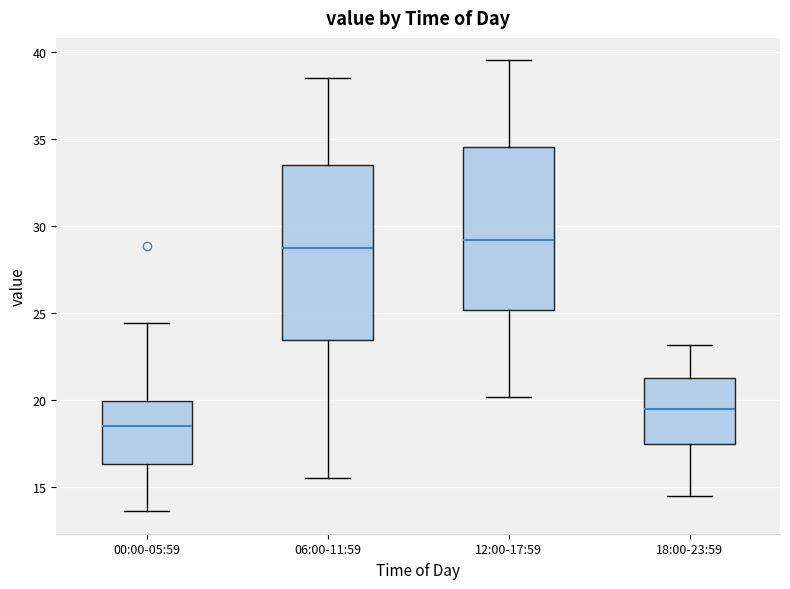

Reading left to right, read every box against the y-axis: the position of its median line, the range the box covers, and the ends of its whiskers. The values are not printed on the chart, so give them approximately, as read against the axis.

00:00-05:59: median 18.5, box 16.5 to 20.0, whiskers 13.5 to 24.5
06:00-11:59: median 28.5, box 23.5 to 33.5, whiskers 15.5 to 38.5
12:00-17:59: median 29.0, box 25.0 to 34.5, whiskers 20.0 to 39.5
18:00-23:59: median 19.5, box 17.5 to 21.0, whiskers 14.5 to 23.0